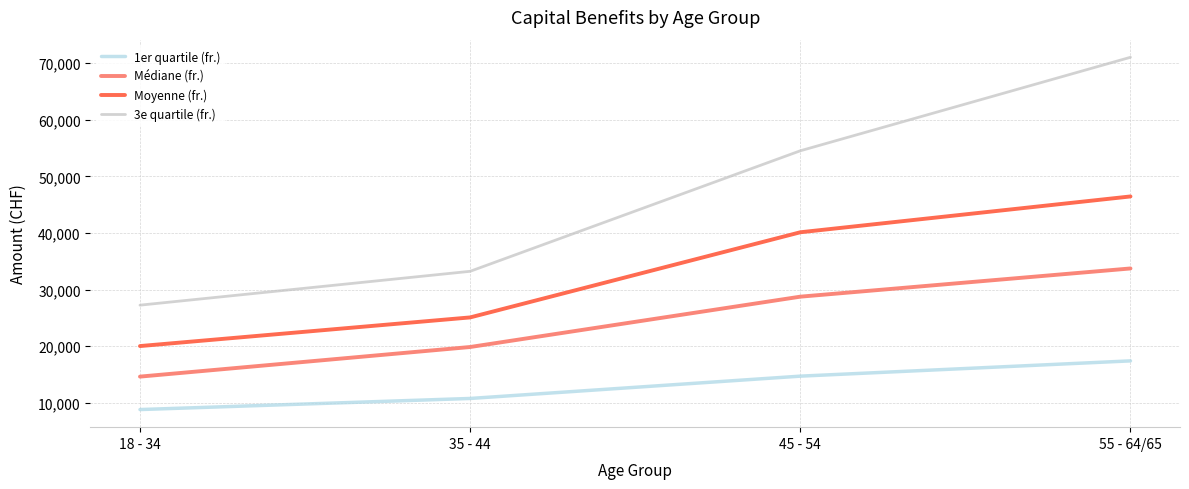

What is the difference between the second highest and minimum values in the 3e quartile (fr.) series?

27252.0